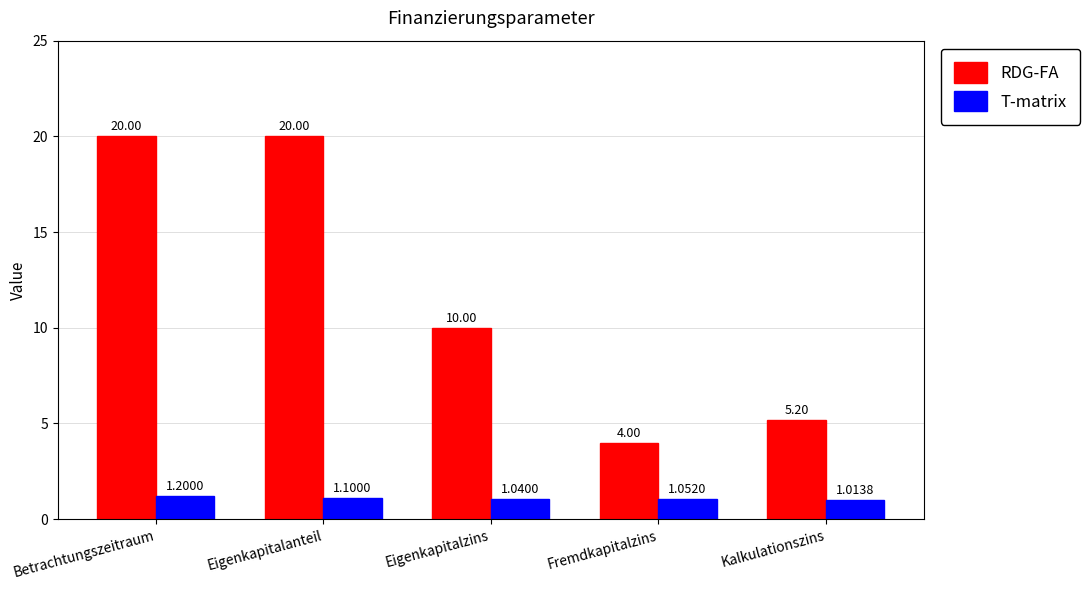

Does the chart contain stacked bars?

No